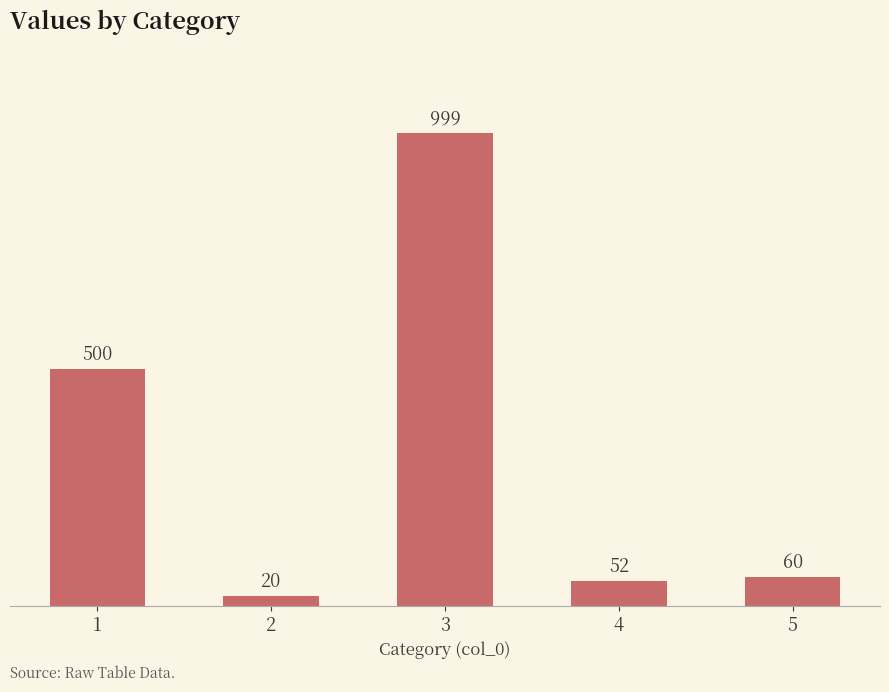

Rank the categories by value from highest to lowest.

3, 1, 5, 4, 2